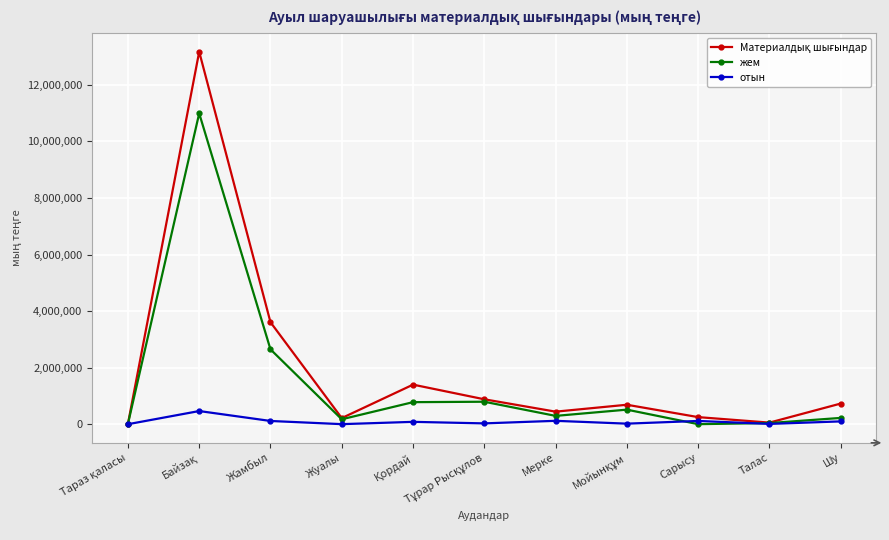

What is the label of the 11th point from the left?

Шу